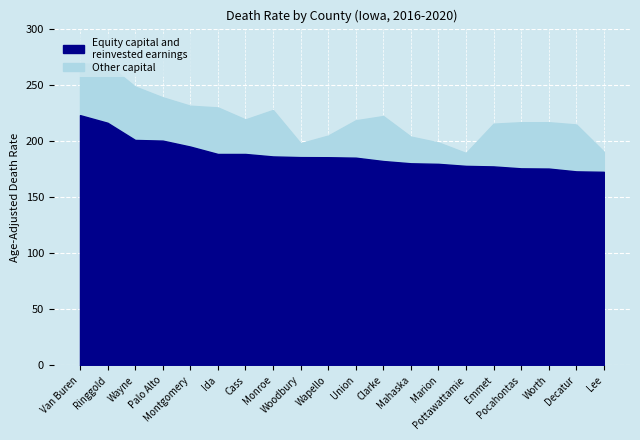

Between Palo Alto and Mahaska, which is larger?

Palo Alto